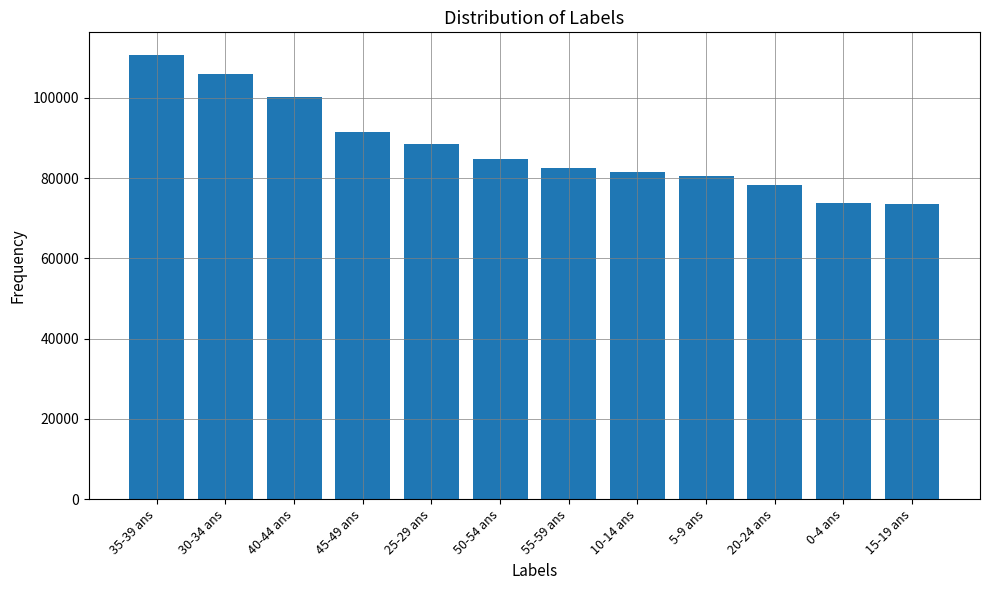

What is the change in value from 40-44 ans to 5-9 ans?

-19495